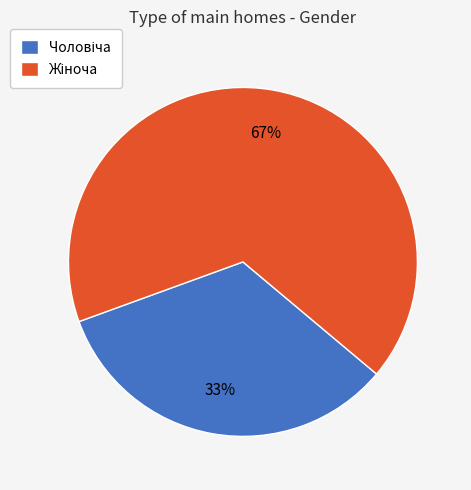

To the nearest percent, what is the average slice percentage?

50%